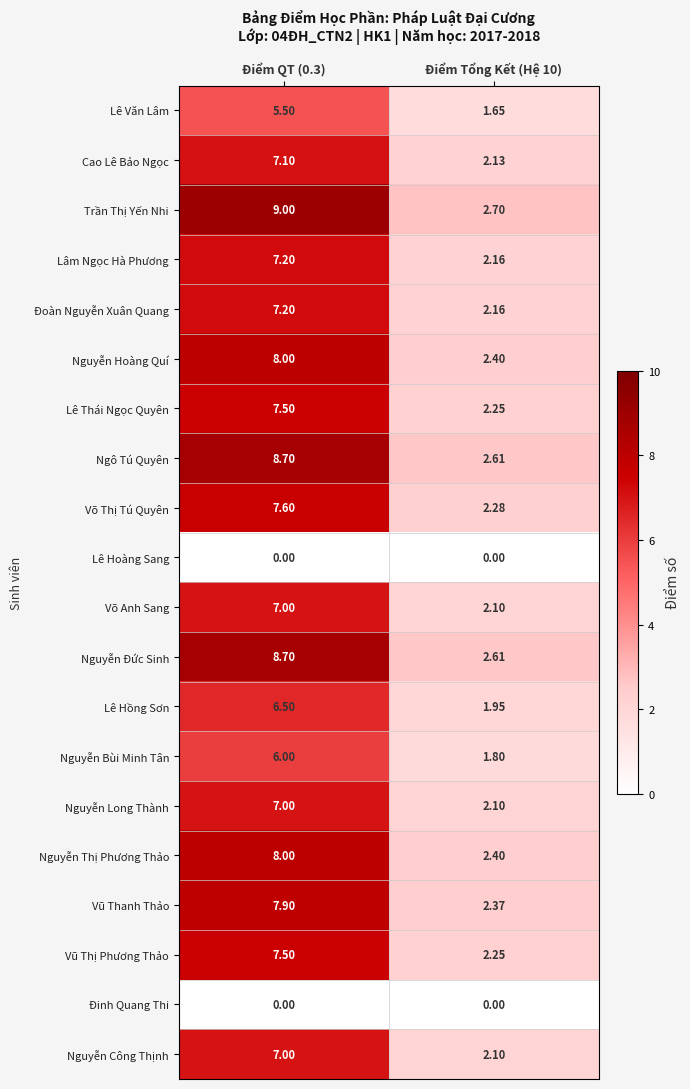

Which series changed the most between Điểm QT (0.3) and Điểm Tổng Kết (Hệ 10)?

Trần Thị Yến Nhi